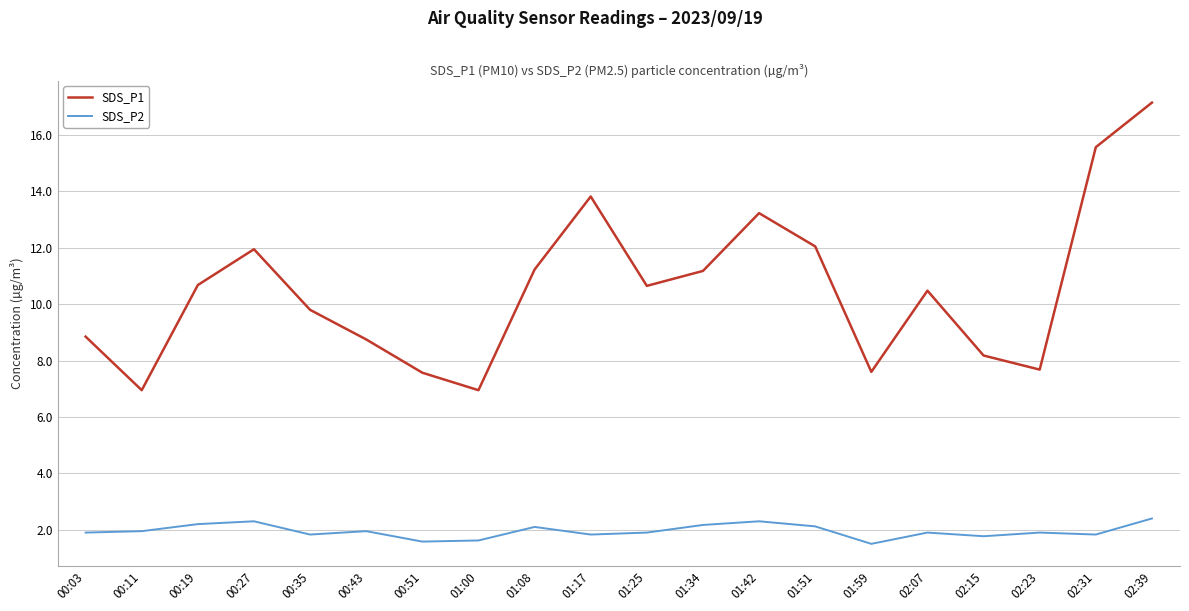

How many series are shown in this chart?

2